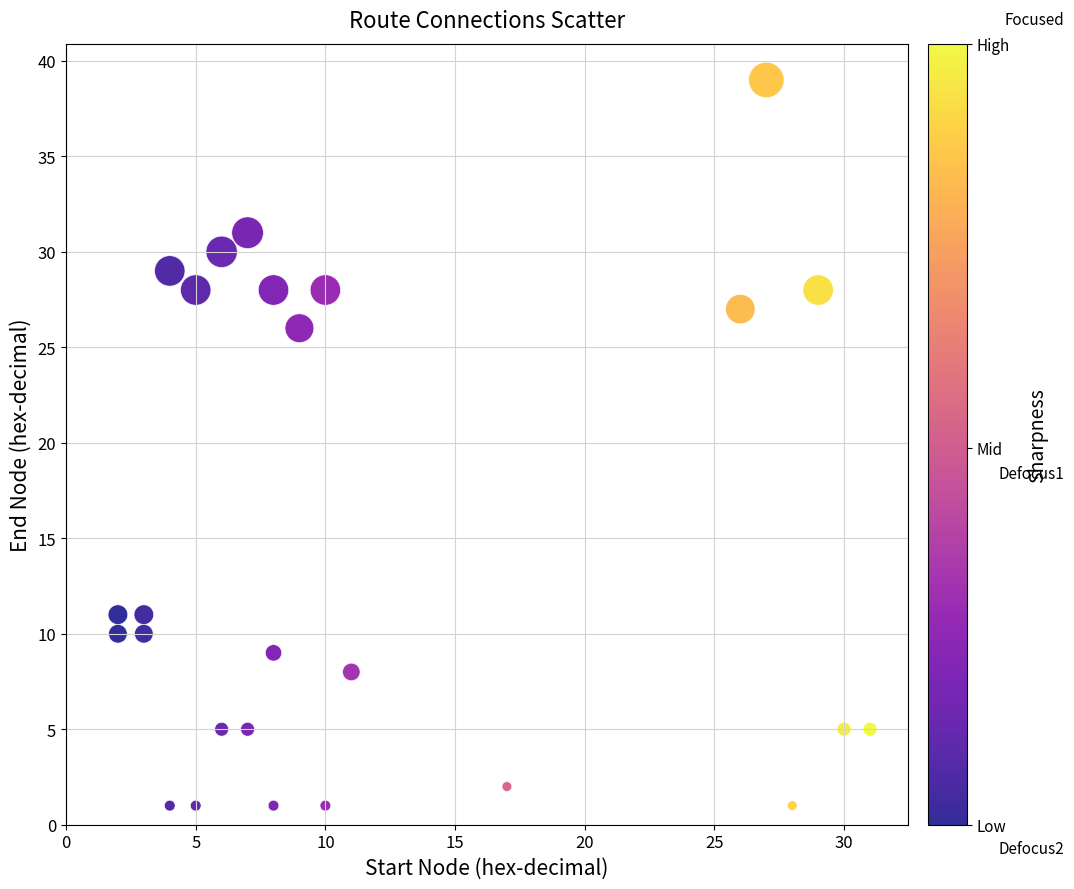

What is the range of X values (max minus min)?

29